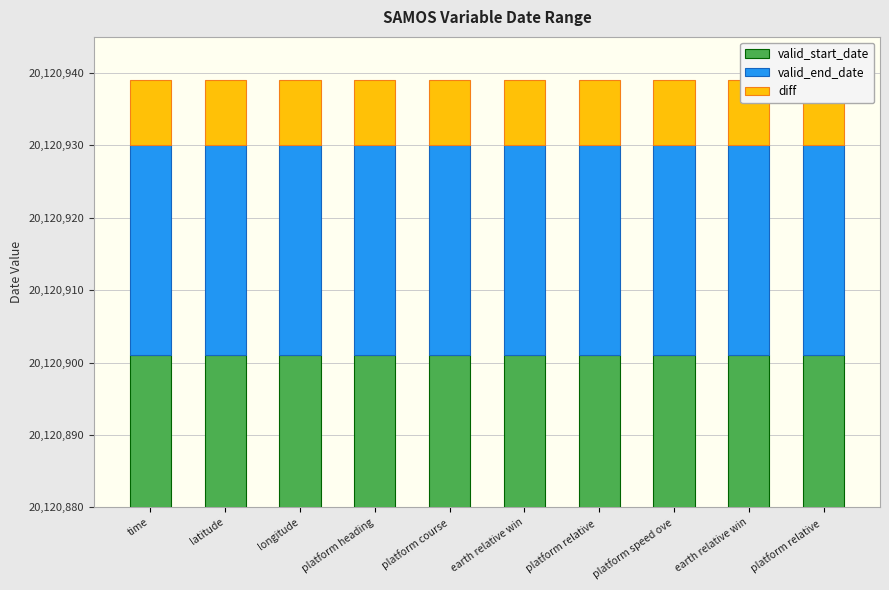

What is the value of the valid_end_date bar at the 5th from the left?

29